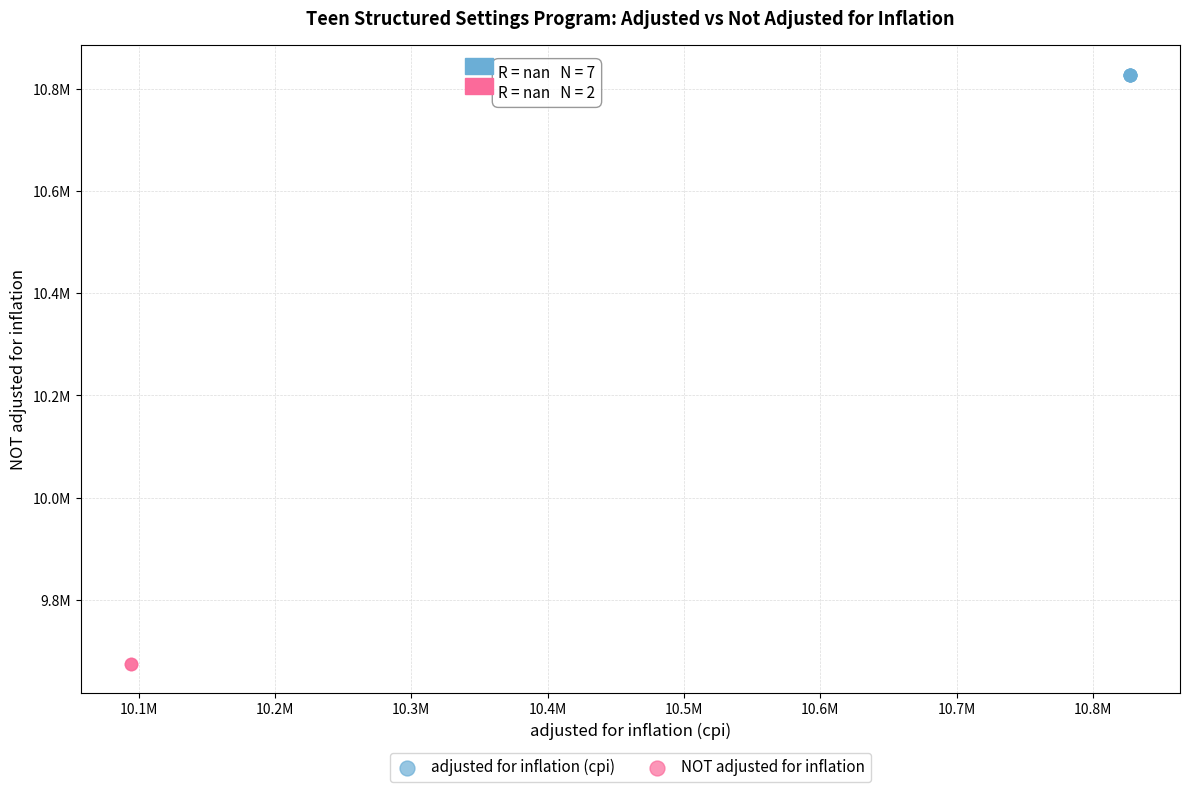

Which series reaches the maximum Y coordinate?

adjusted for inflation (cpi)